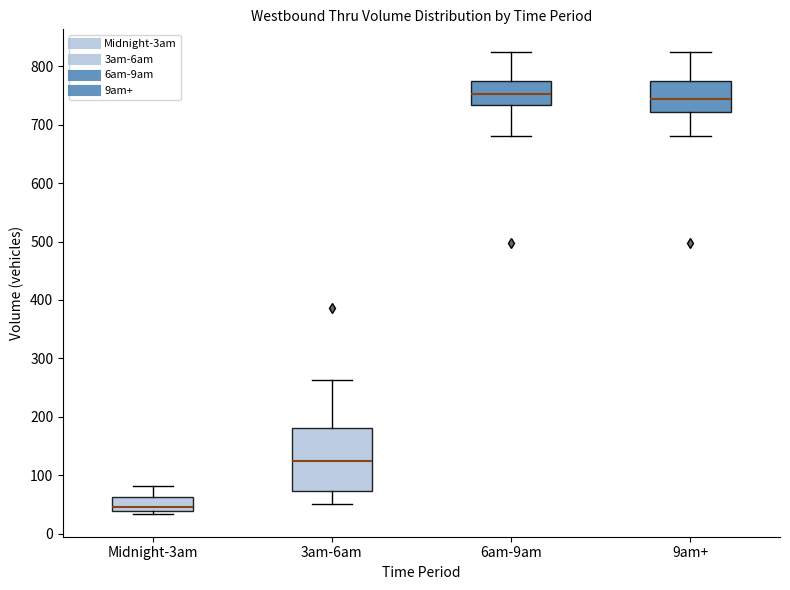

Which box is the tallest, from its lower edge to its upper edge?

3am-6am